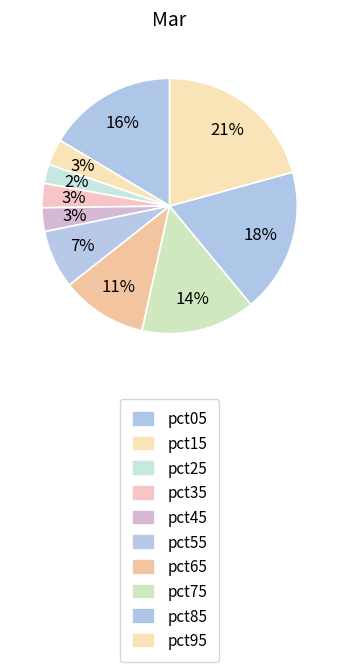

Rank the categories by value from lowest to highest.

pct25, pct45, pct35, pct15, pct55, pct65, pct75, pct05, pct85, pct95